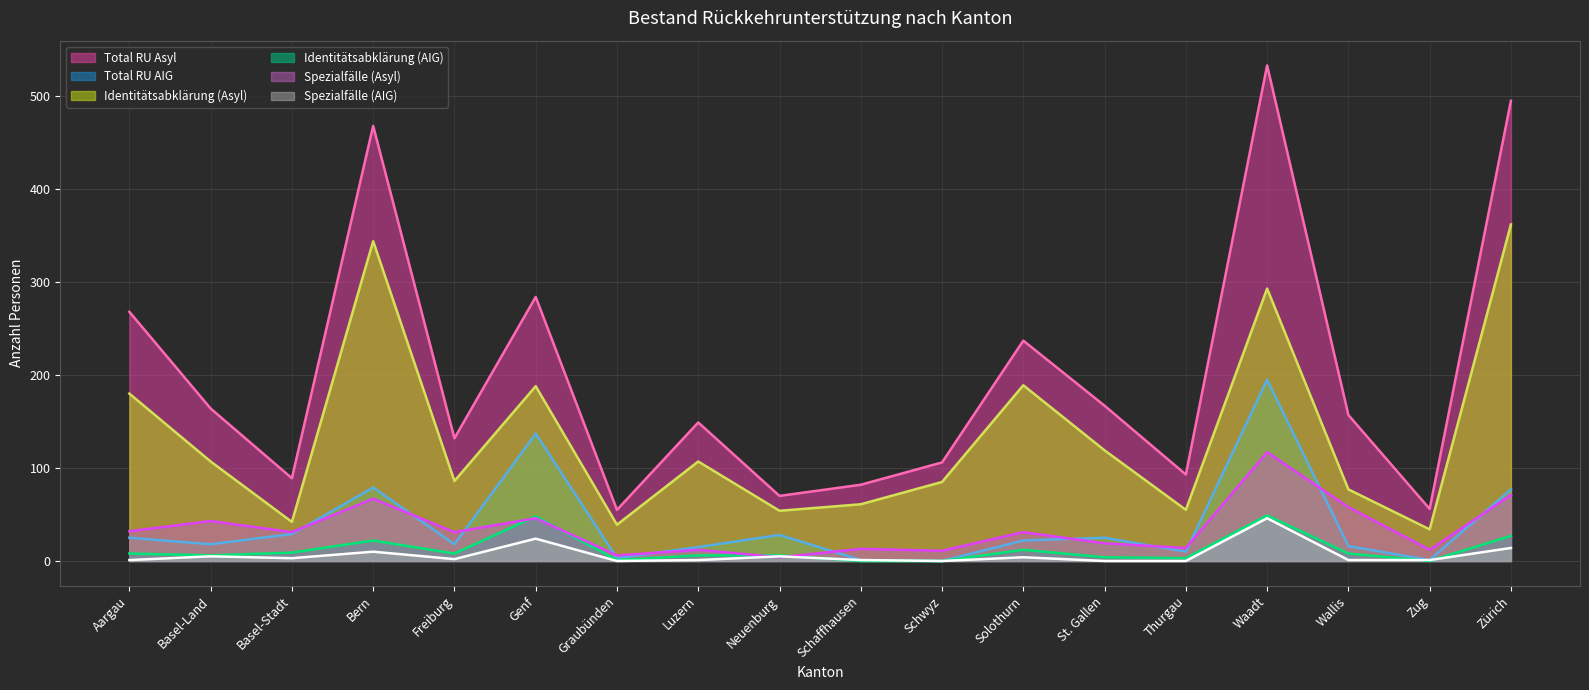

Which has a higher value, St. Gallen or Wallis?

St. Gallen